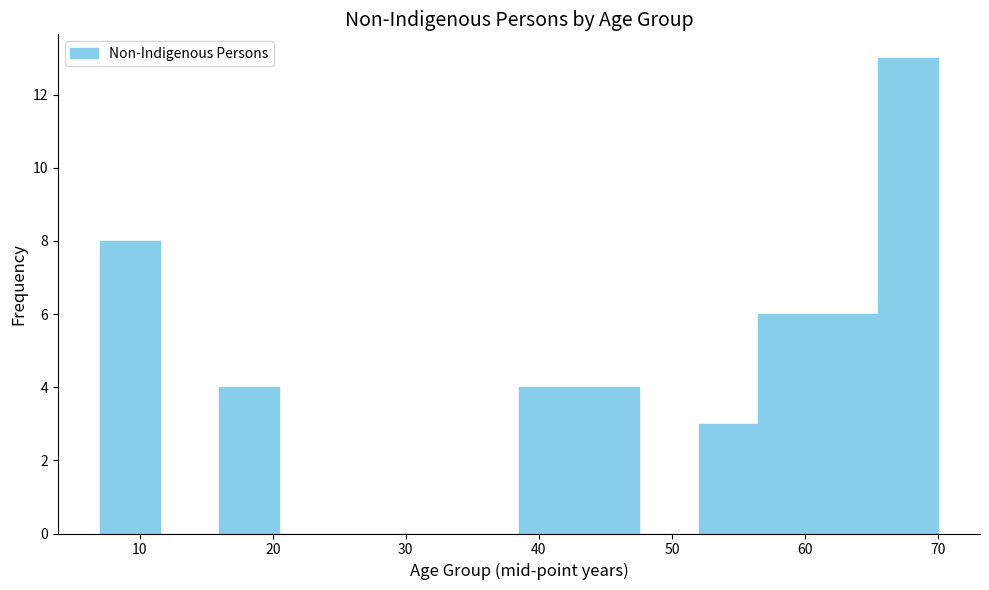

Reading left to right, list every bar in this chart as the range it spans on the x-axis followed by its height. Neither the bar edges nor the heights are printed on the chart, so give them approximately, as read against the axes.

7.0 to 11.5: 8
11.5 to 16.0: 0
16.0 to 20.5: 4
20.5 to 25.0: 0
25.0 to 29.5: 0
29.5 to 34.0: 0
34.0 to 38.5: 0
38.5 to 43.0: 4
43.0 to 47.5: 4
47.5 to 52.0: 0
52.0 to 56.5: 3
56.5 to 61.0: 6
61.0 to 65.5: 6
65.5 to 70.0: 13